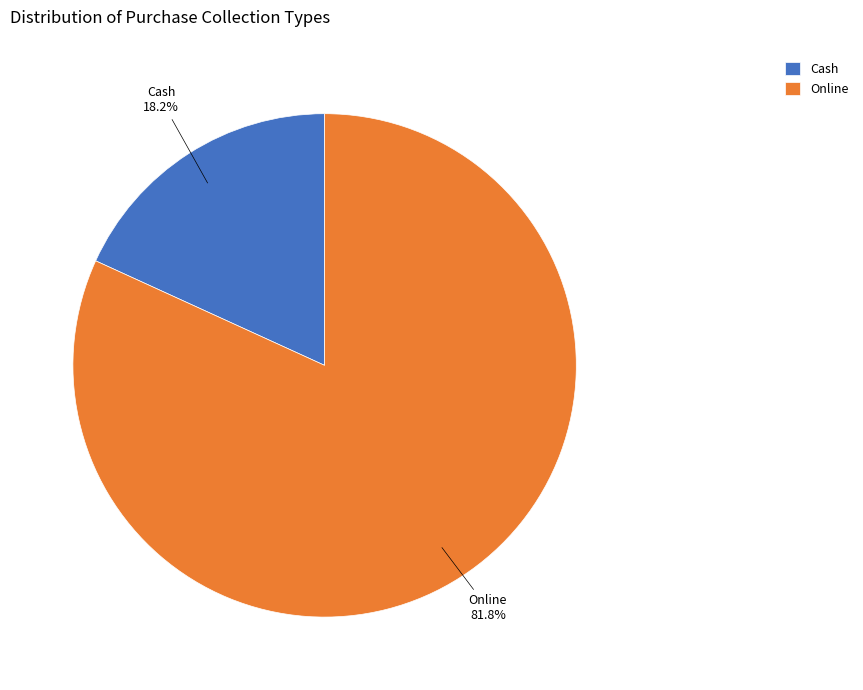

Count the number of slices in the pie.

2